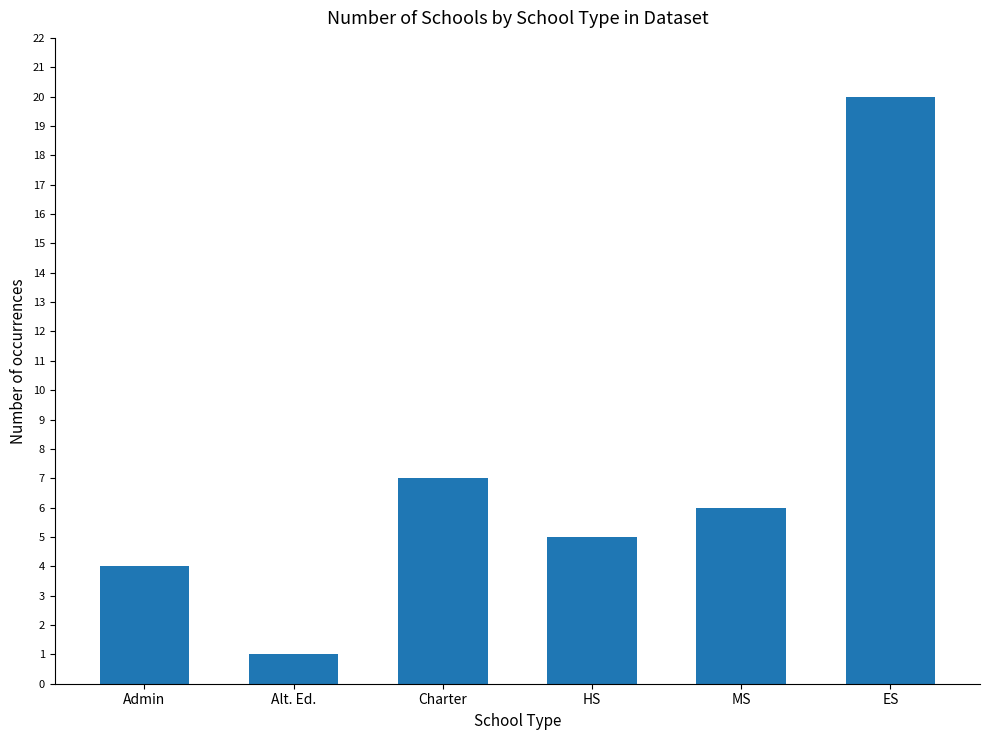

What position from the left is Charter?

3